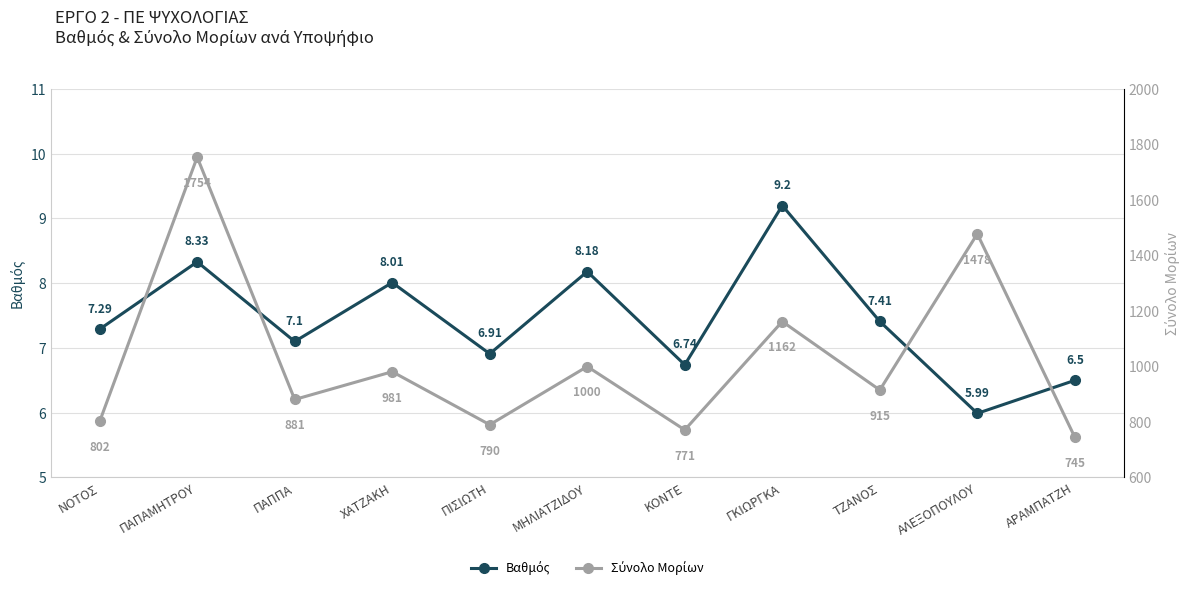

Where is Βαθμός nearest to the value 7?

ΠΙΣΙΩΤΗ